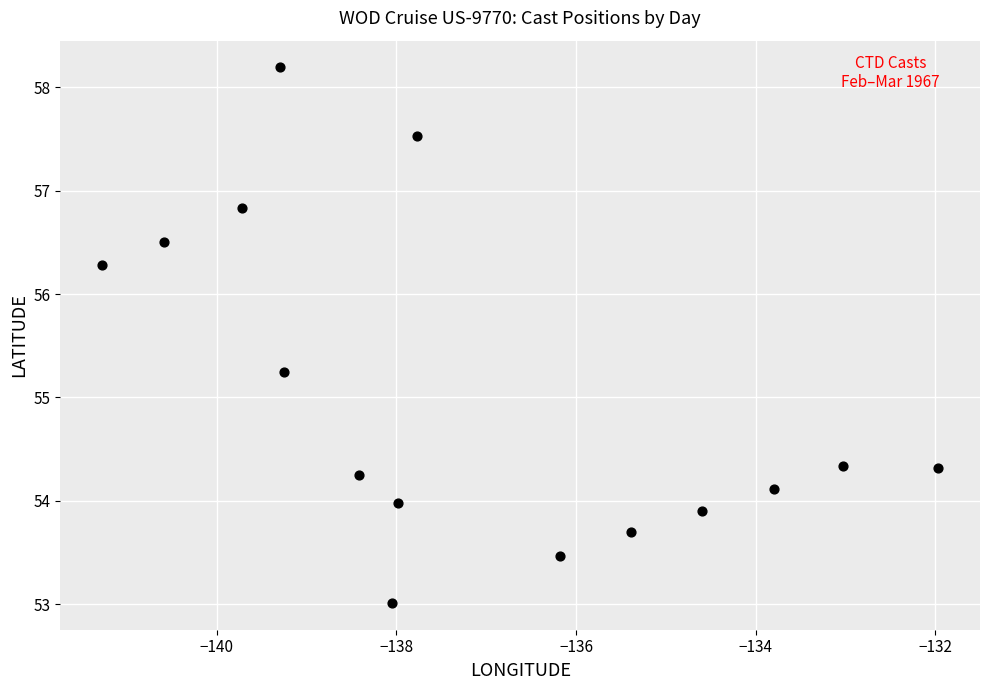

What Y value in the scatter plot is closest to 55?

55.2